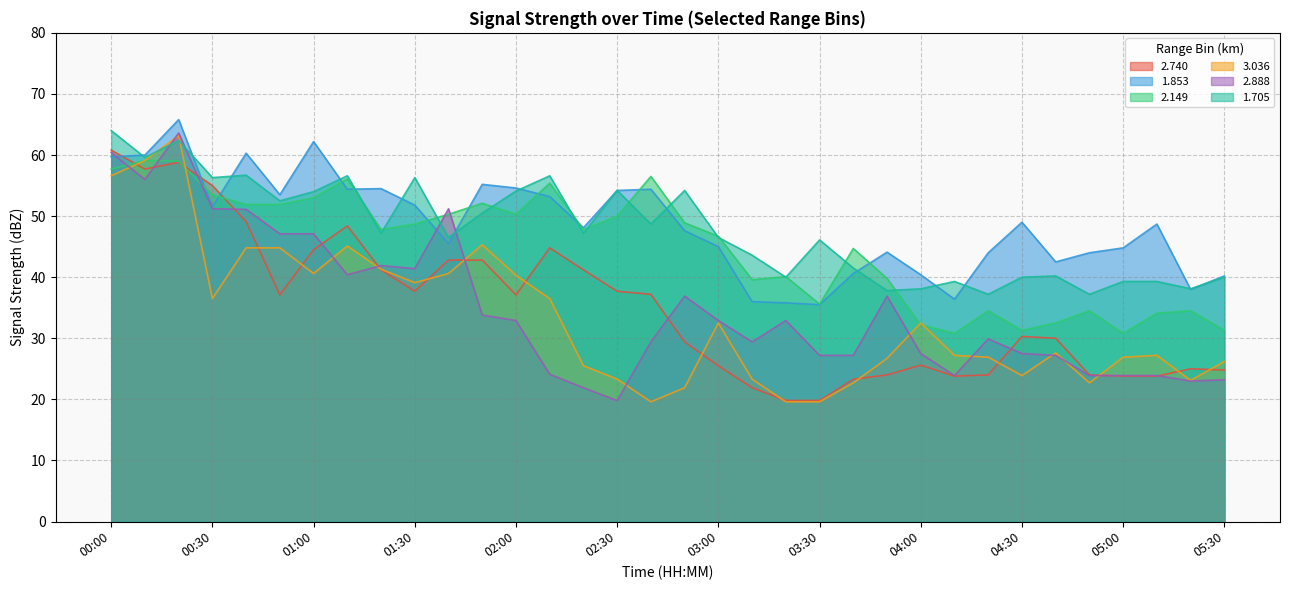

Where do 1.705 and 2.888 first cross each other?

00:10 and 00:20